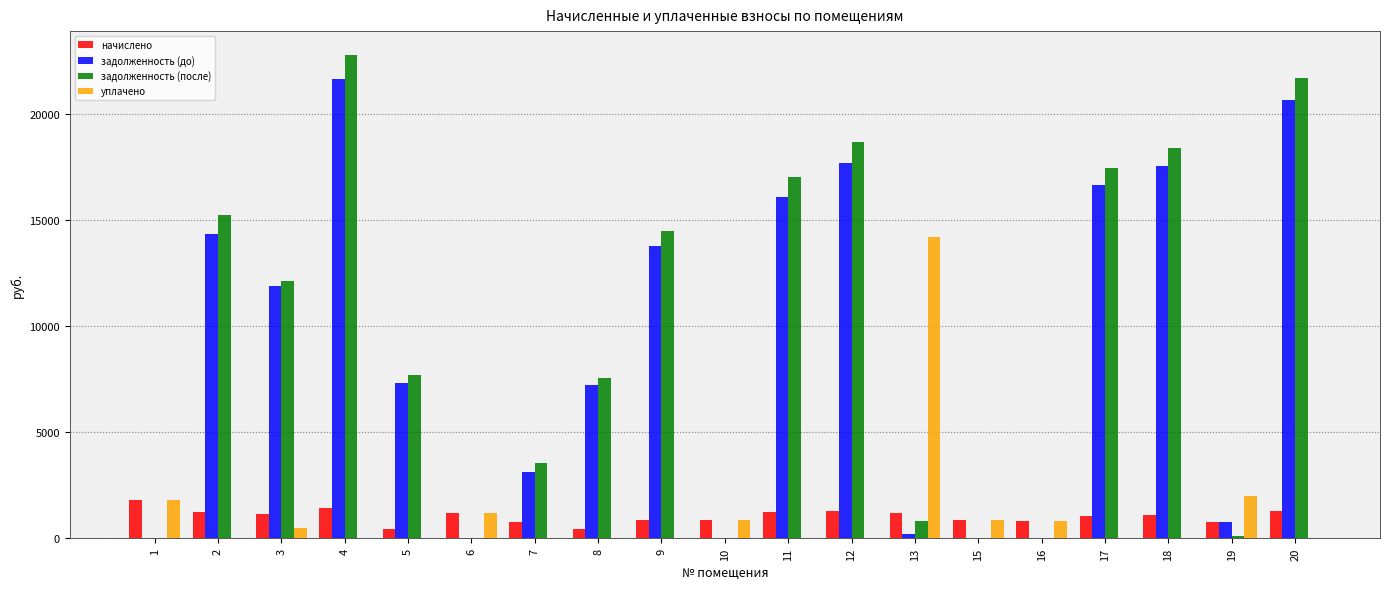

The value of начислено at 1 is 500.9. True or false?

False